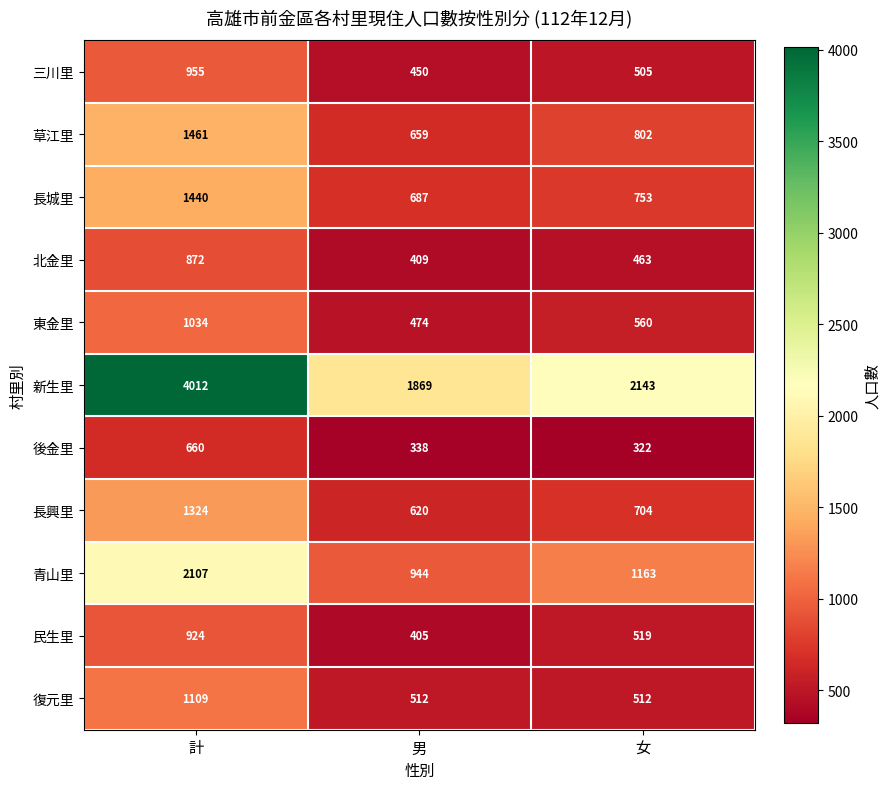

What is the sum of all 北金里 values?

1744